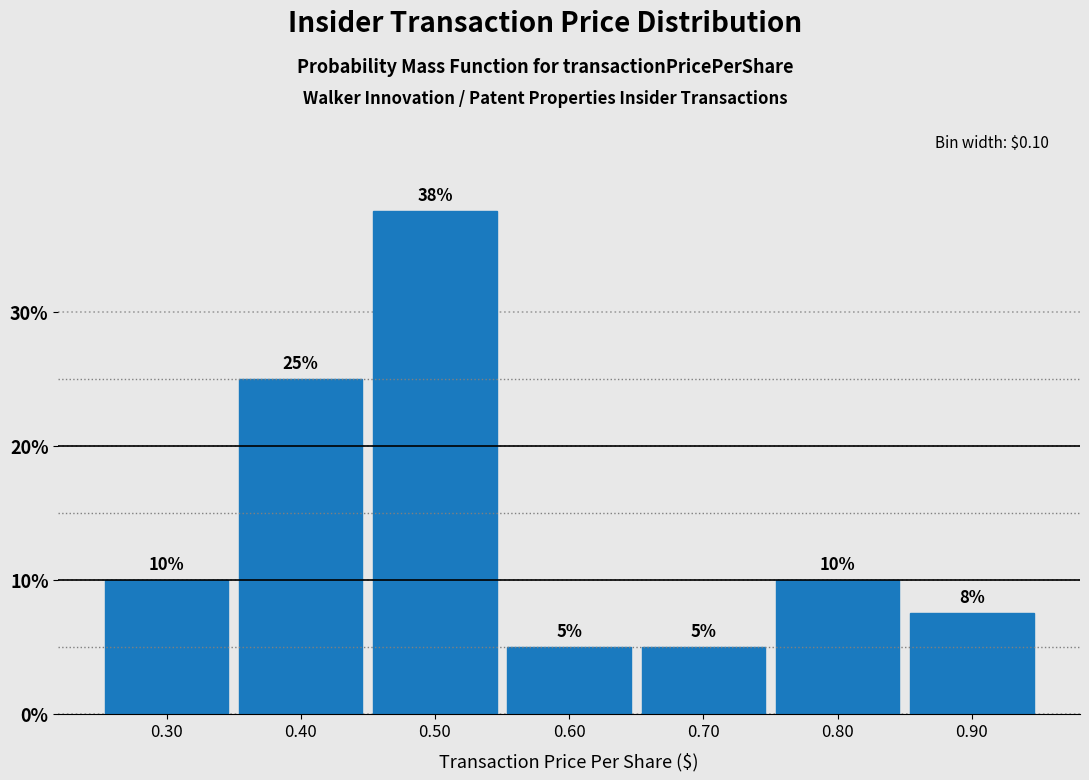

Over which range of the x-axis is the bar tallest?

0.45 to 0.55